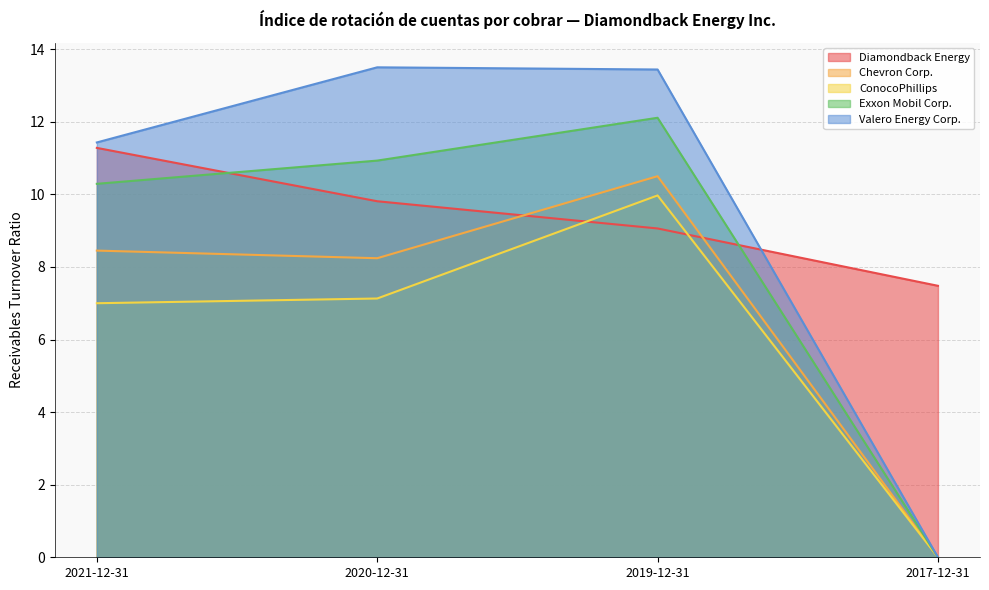

How many interior local peaks does the Valero Energy Corp. series have?

1